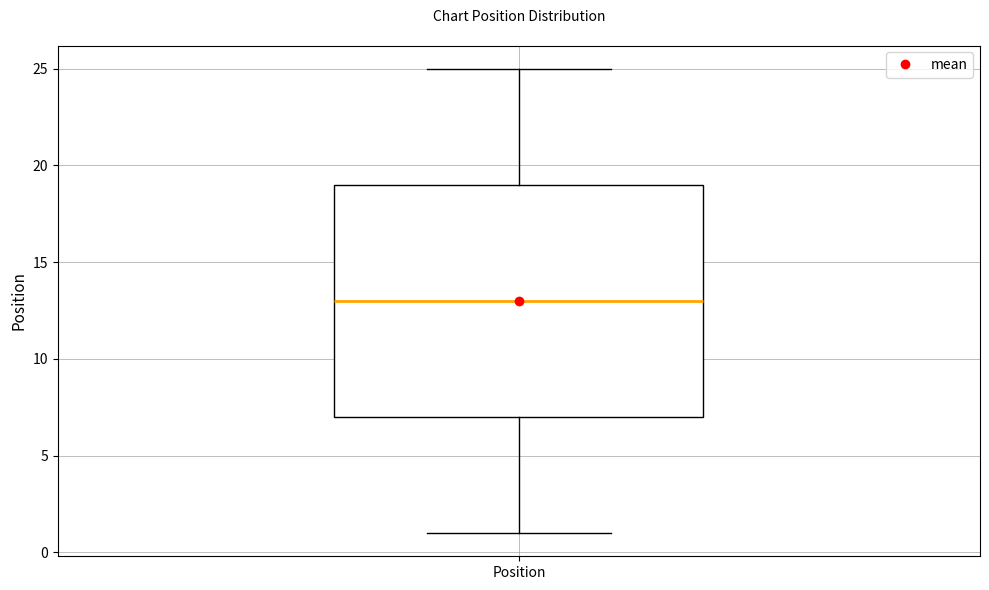

Read this box plot against the y-axis: the position of the median line, the range covered by the box, and the ends of both whiskers. The values are not printed on the chart, so give them approximately, as read against the axis.

median 13, box 7 to 19, whiskers 1 to 25